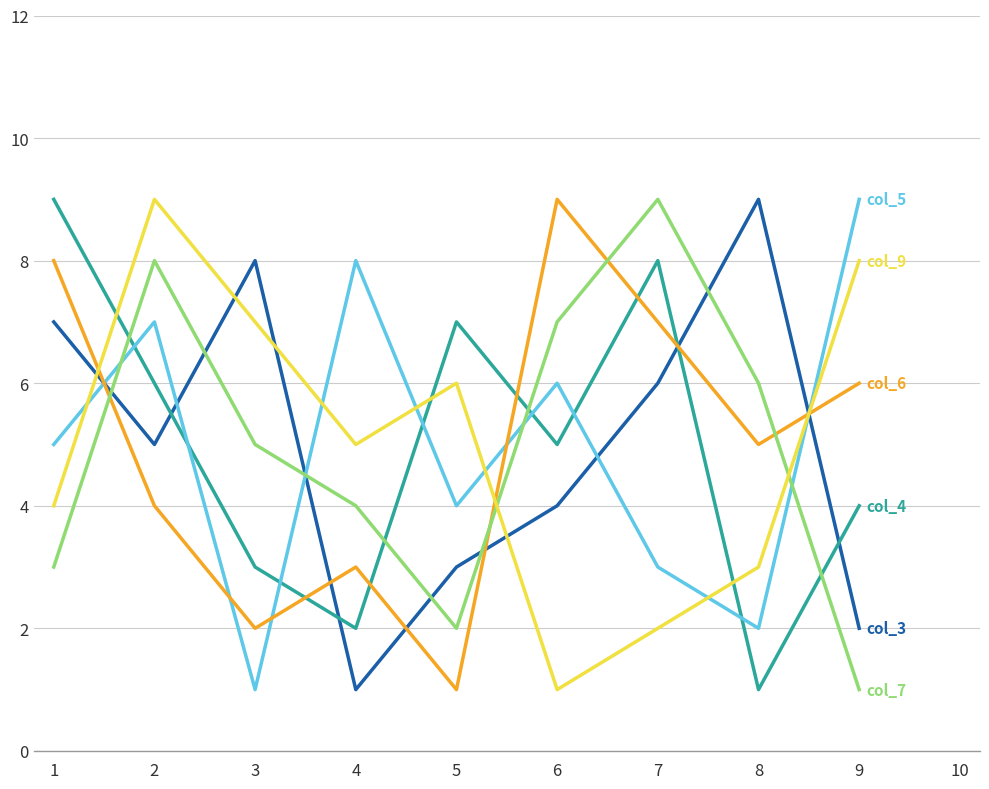

What is the maximum value shown in the chart?

9